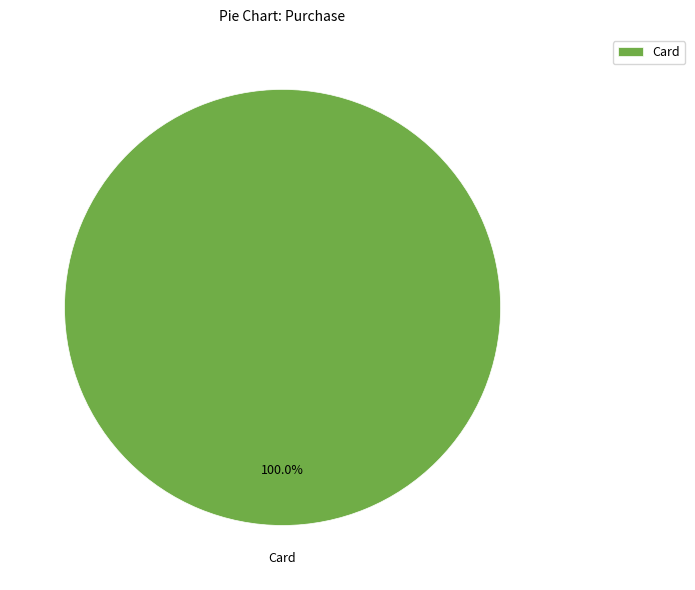

How many segments does this pie chart have?

1